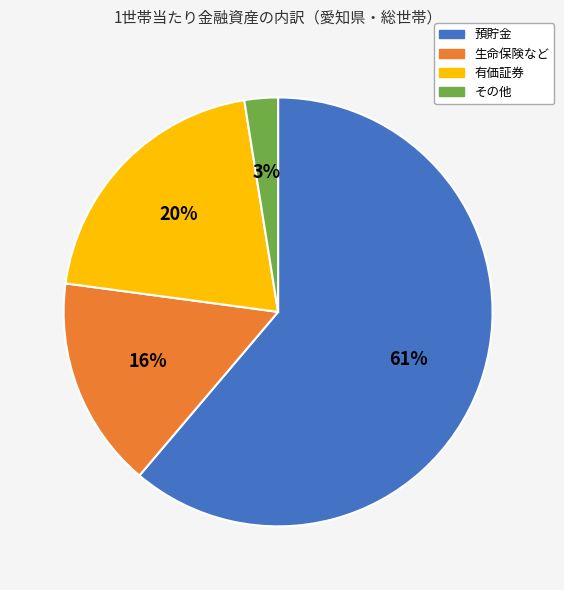

Which has a higher value, 有価証券 or 生命保険など?

有価証券